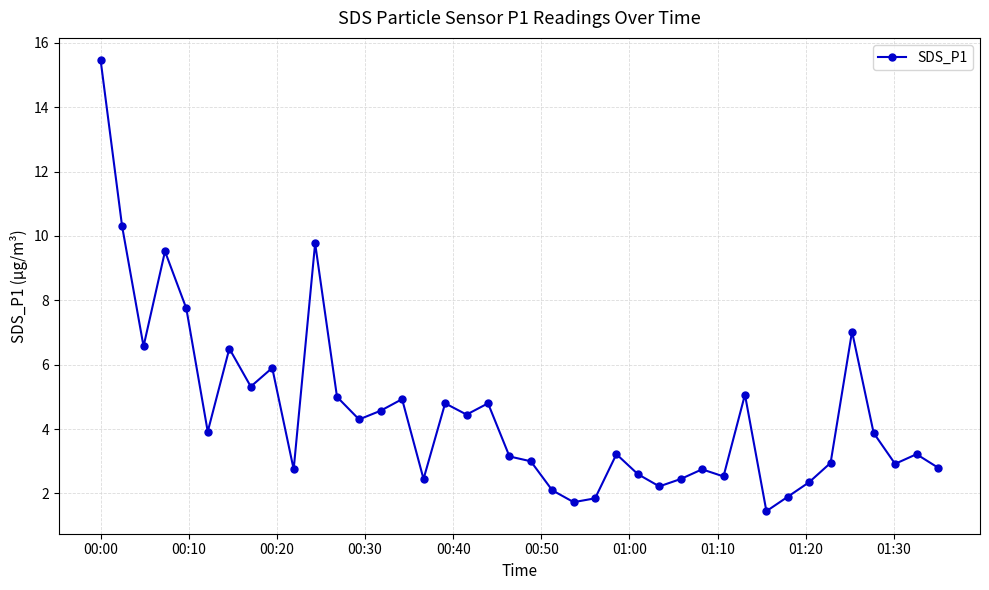

How many distinct data groups are displayed?

1